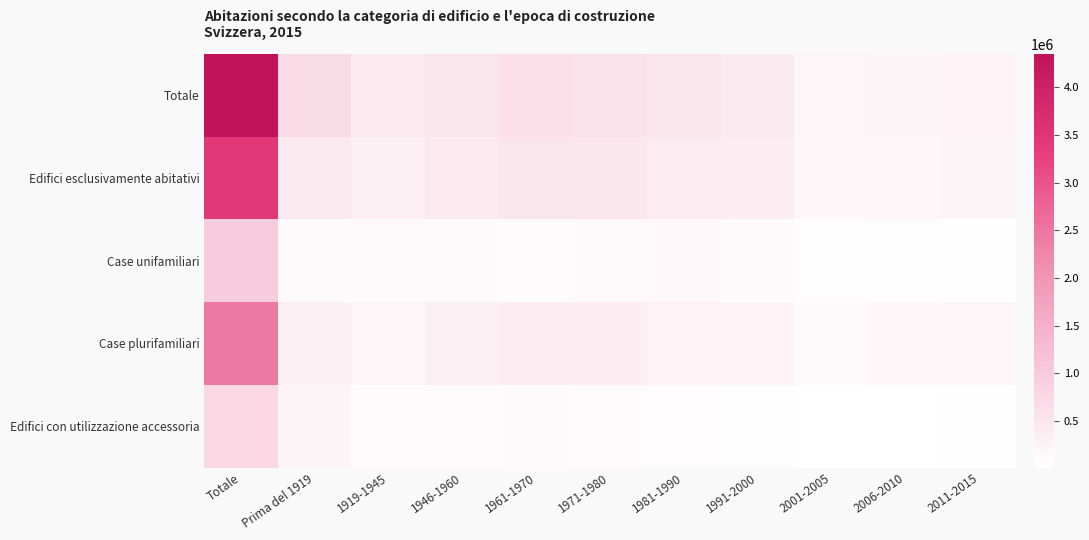

What is the maximum value shown in the chart?

4351846